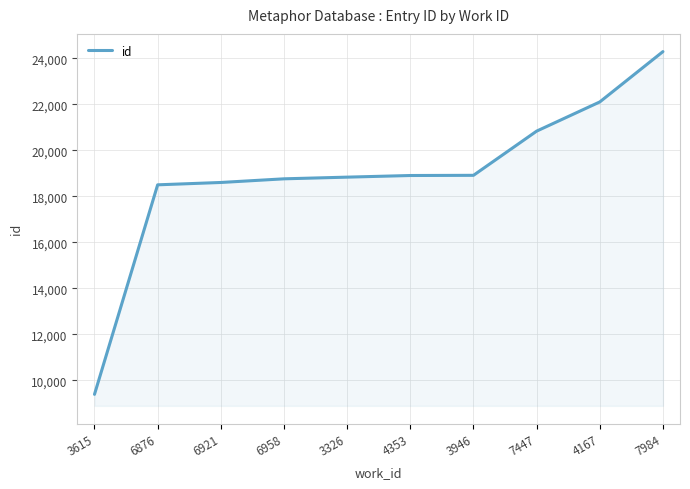

Is it true that the value at 6876 is 18501?

True